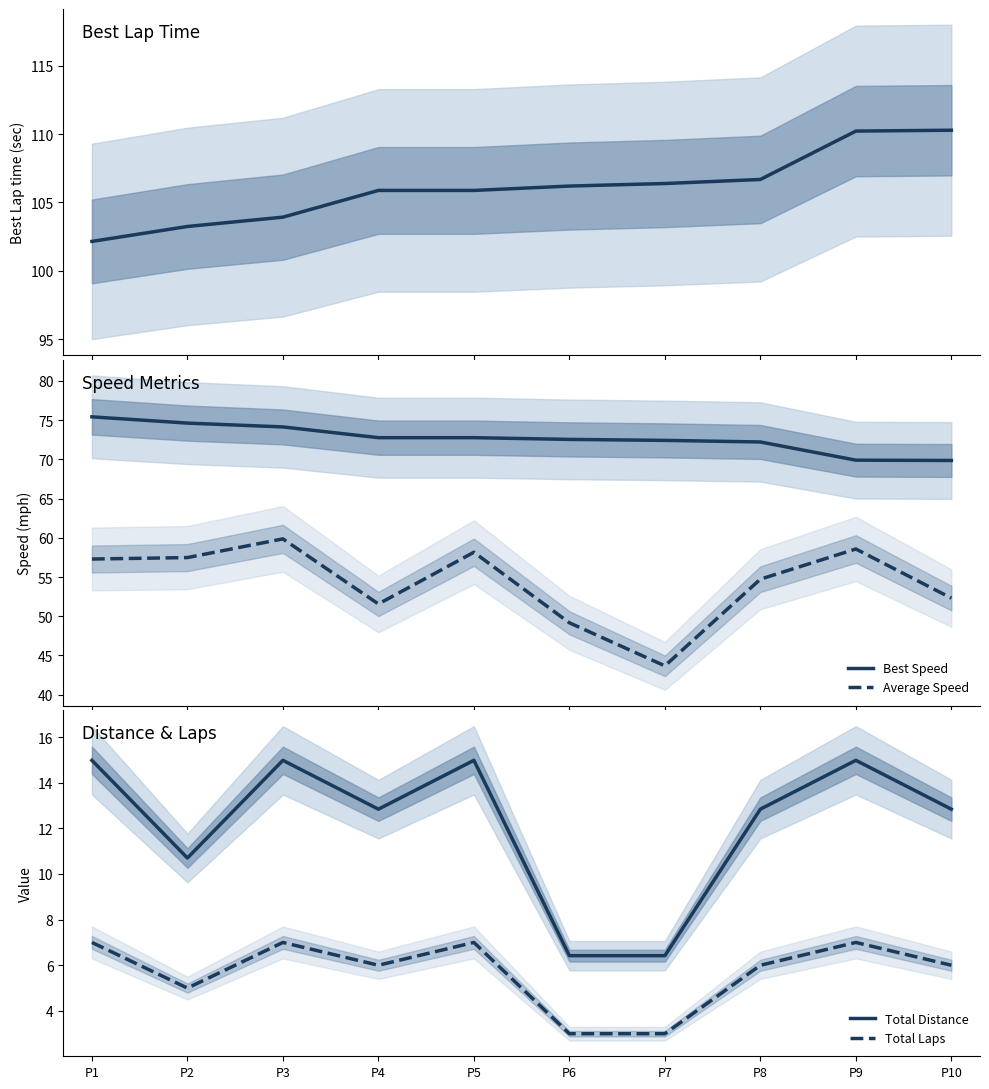

True or false: Total Laps and Best Lap time cross at least once.

False